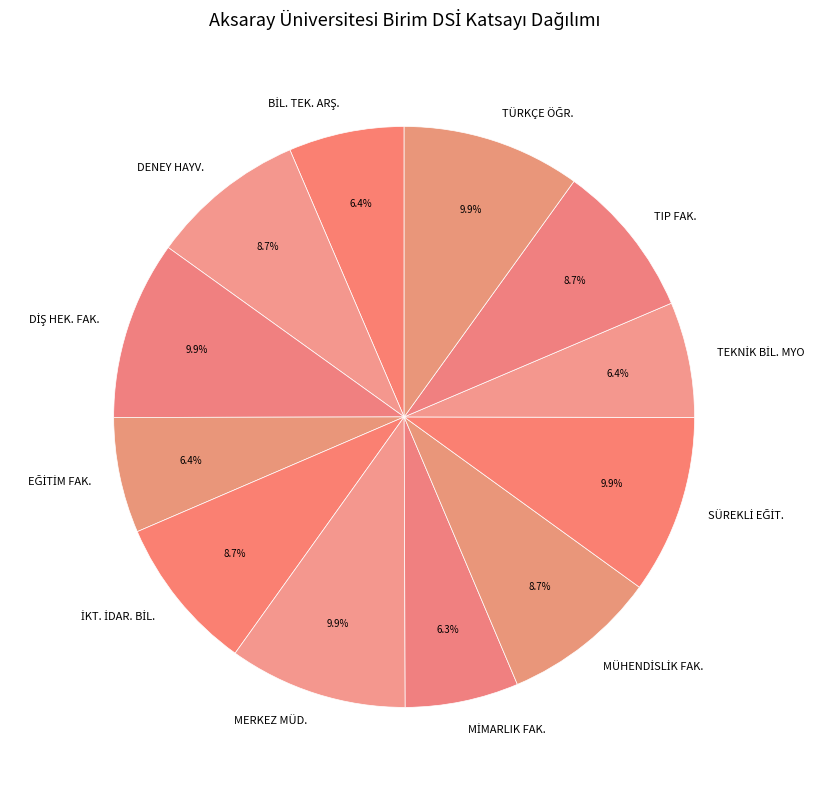

Count the number of slices in the pie.

12